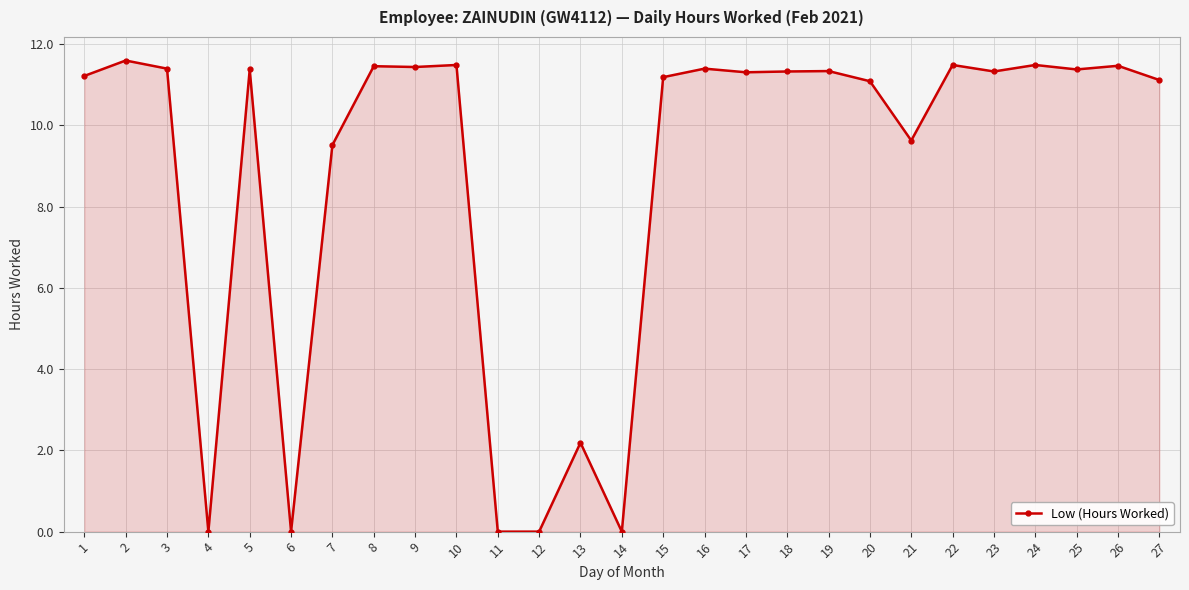

Between 13 and 24, which is larger?

24